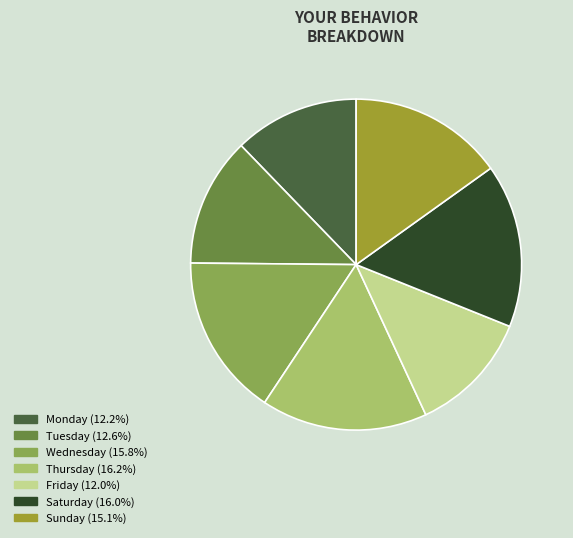

Is the sum of Sunday (15.1%) and Tuesday (12.6%) greater than half?

No